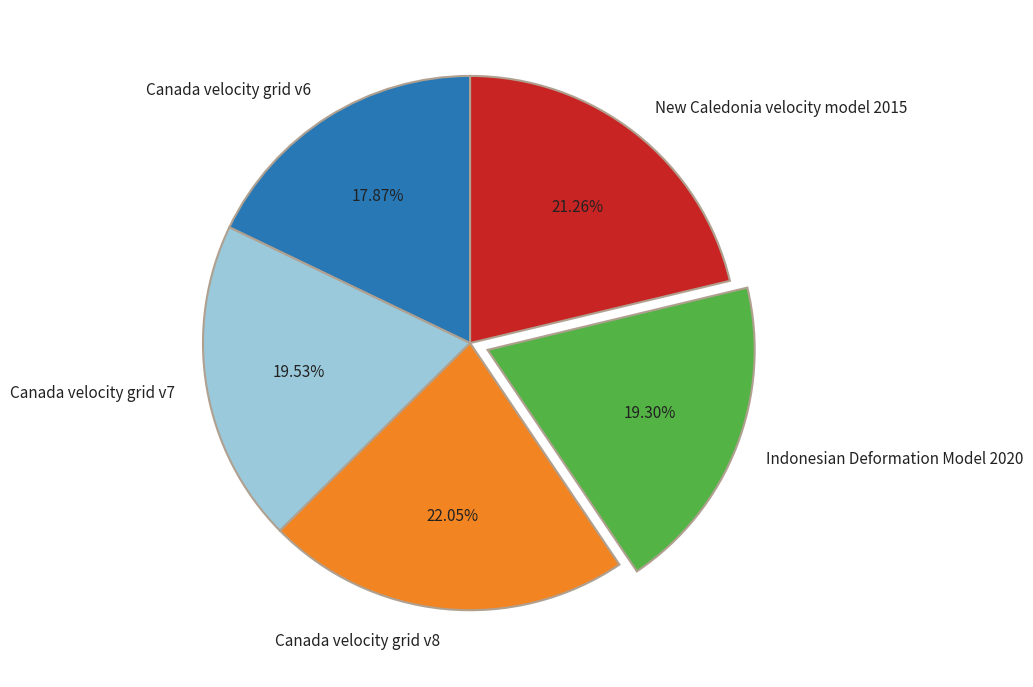

To the nearest percent, what is the combined percentage of Canada velocity grid v8 and Indonesian Deformation Model 2020?

41%